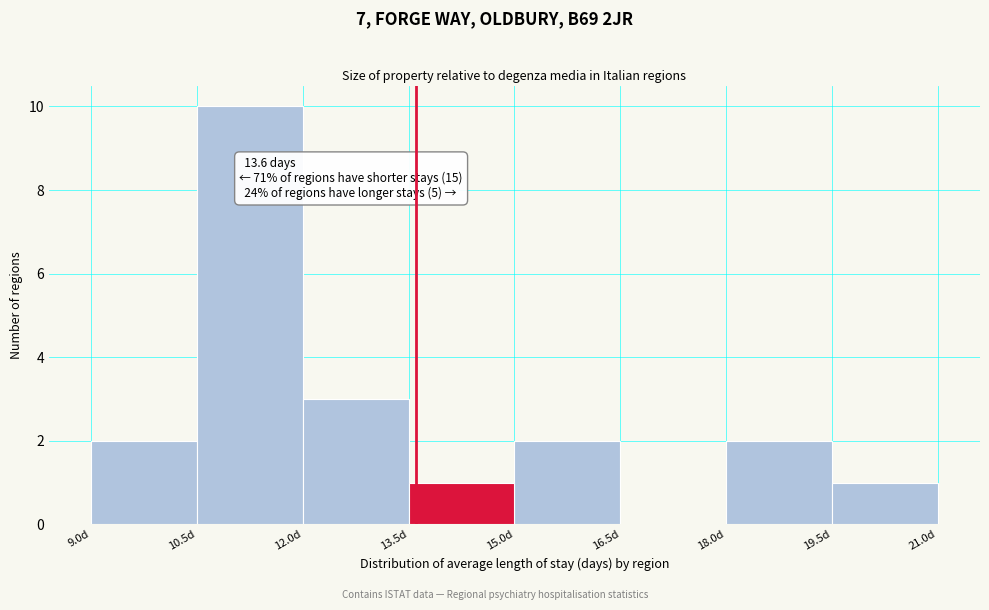

Over which range of the x-axis is the bar tallest?

10.5 to 12.0